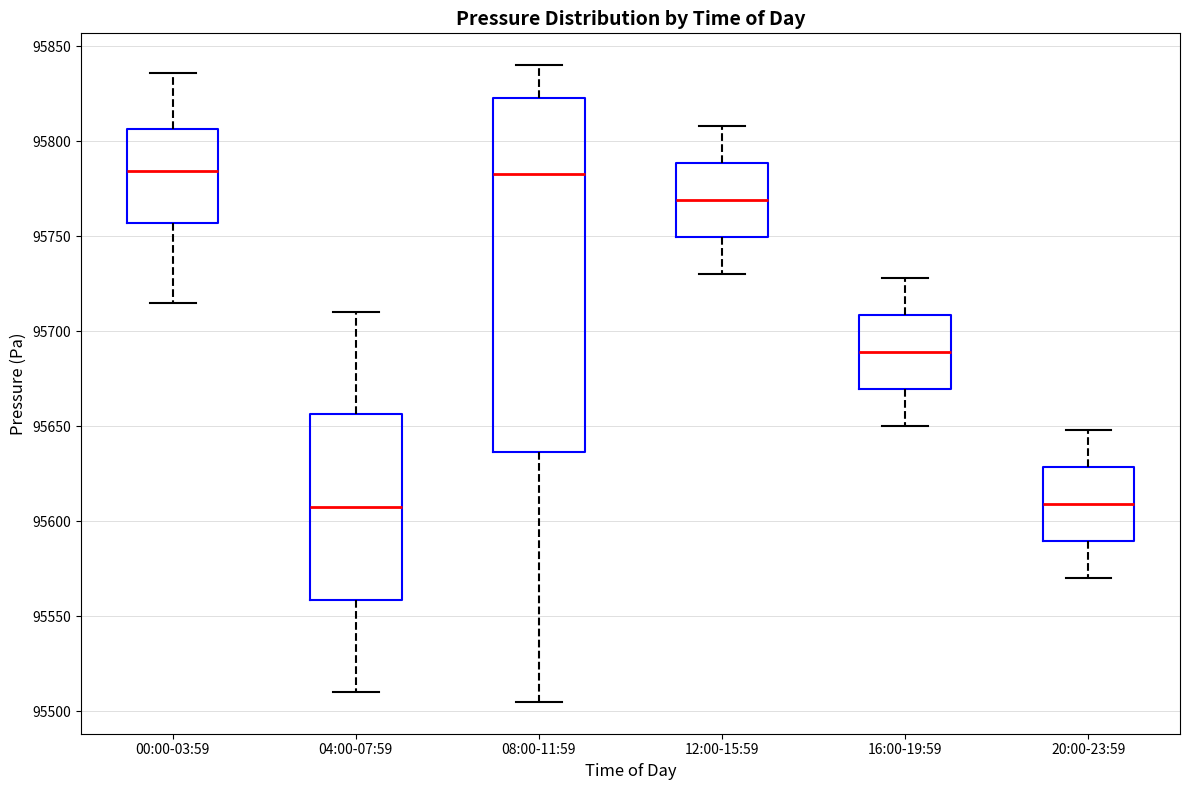

Reading left to right, read every box against the y-axis: the position of its median line, the range the box covers, and the ends of its whiskers. The values are not printed on the chart, so give them approximately, as read against the axis.

00:00-03:59: median 95785, box 95755 to 95805, whiskers 95715 to 95835
04:00-07:59: median 95610, box 95560 to 95655, whiskers 95510 to 95710
08:00-11:59: median 95785, box 95635 to 95825, whiskers 95505 to 95840
12:00-15:59: median 95770, box 95750 to 95790, whiskers 95730 to 95810
16:00-19:59: median 95690, box 95670 to 95710, whiskers 95650 to 95730
20:00-23:59: median 95610, box 95590 to 95630, whiskers 95570 to 95650